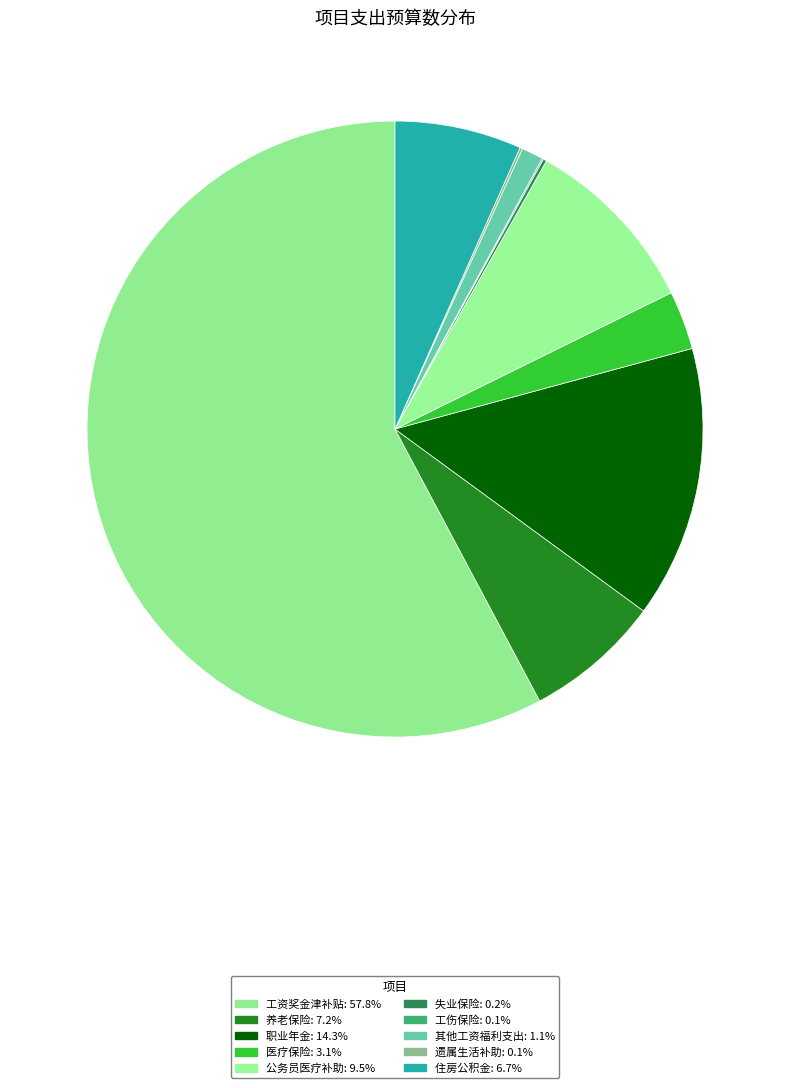

How many slices are in this pie chart?

10